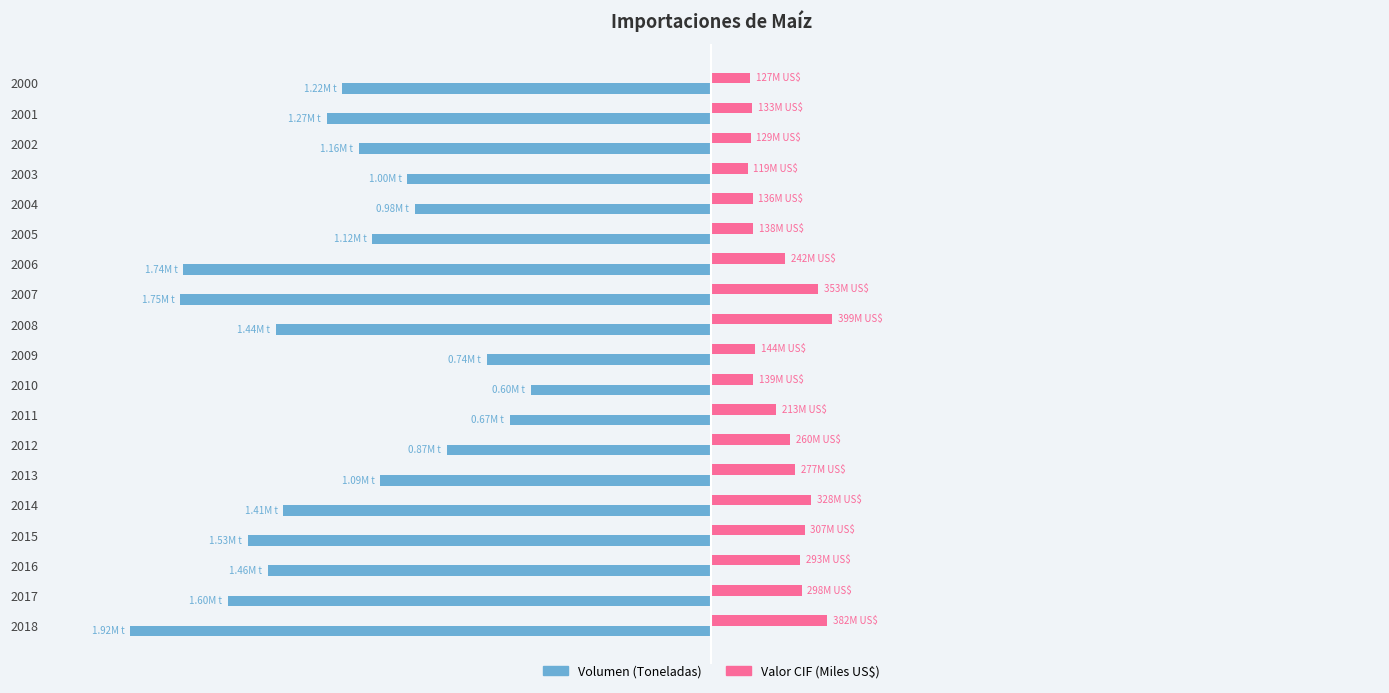

What are all the series names shown in the legend?

Volumen (Toneladas), Valor CIF (Miles US$)